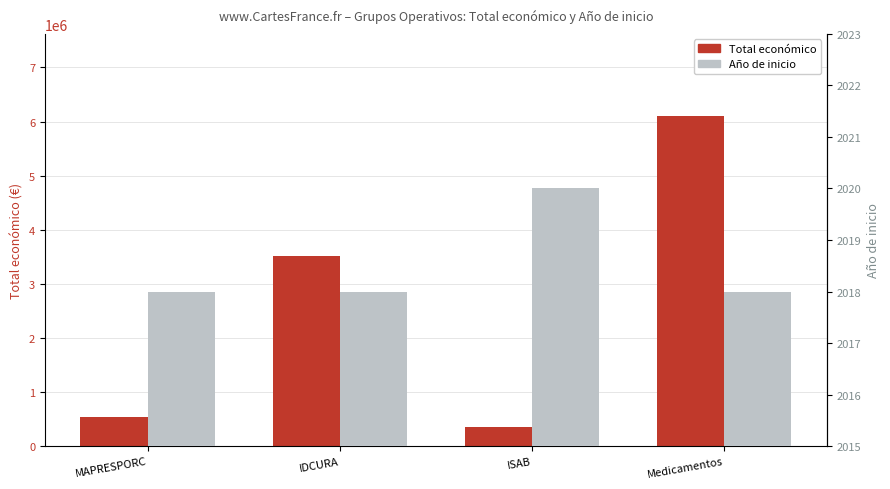

What are all the series names shown in the legend?

Total económico, Año de inicio